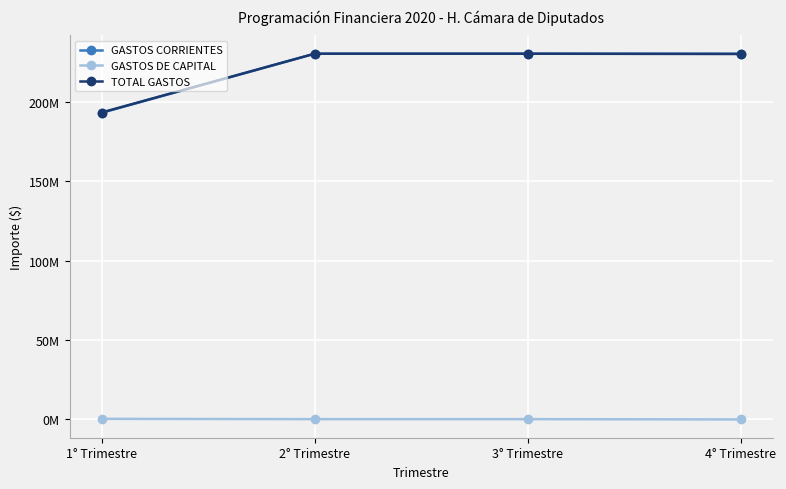

Which category has the highest value across all series?

4° Trimestre